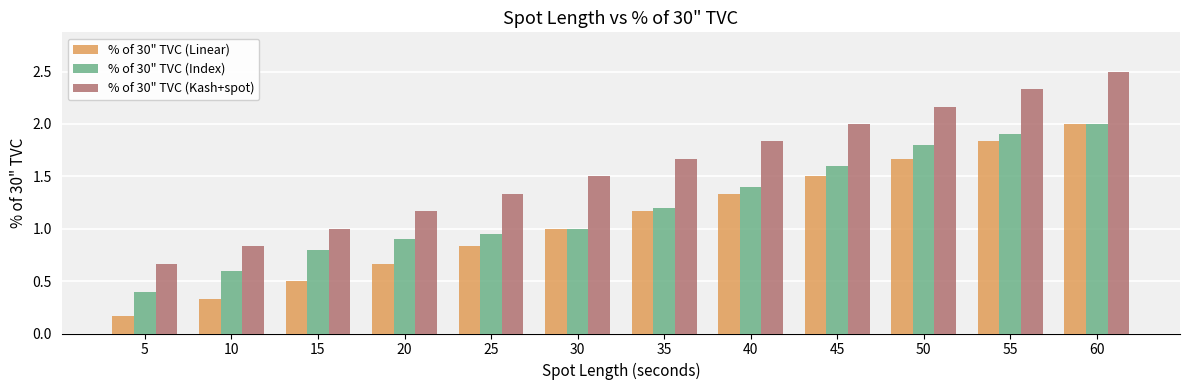

What is the sum of all % of 30" TVC (Linear) values?

13.0